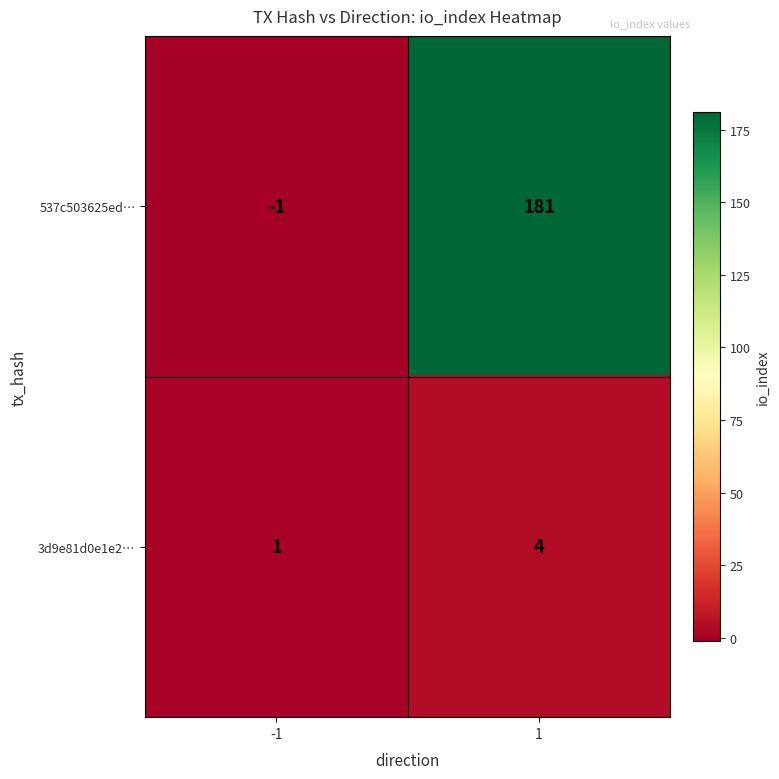

Which series changed the most between -1 and 1?

537c503625ed…